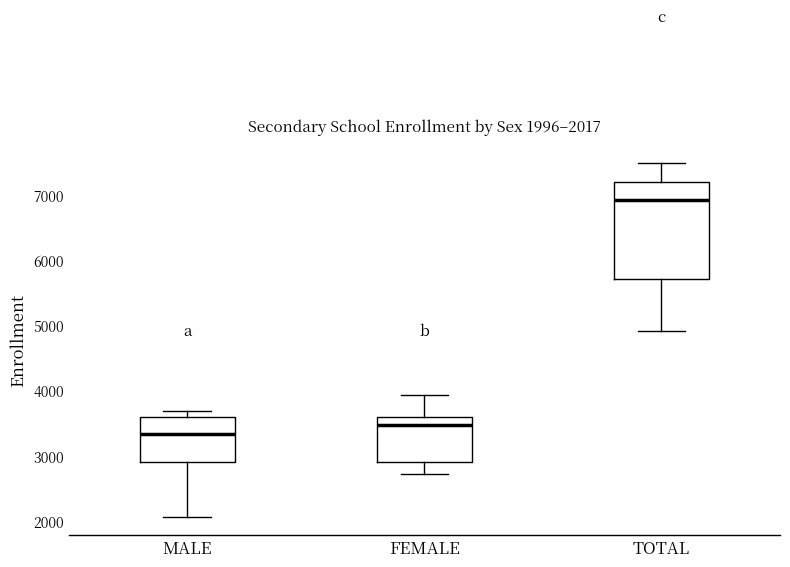

Which box's median line is the highest?

TOTAL